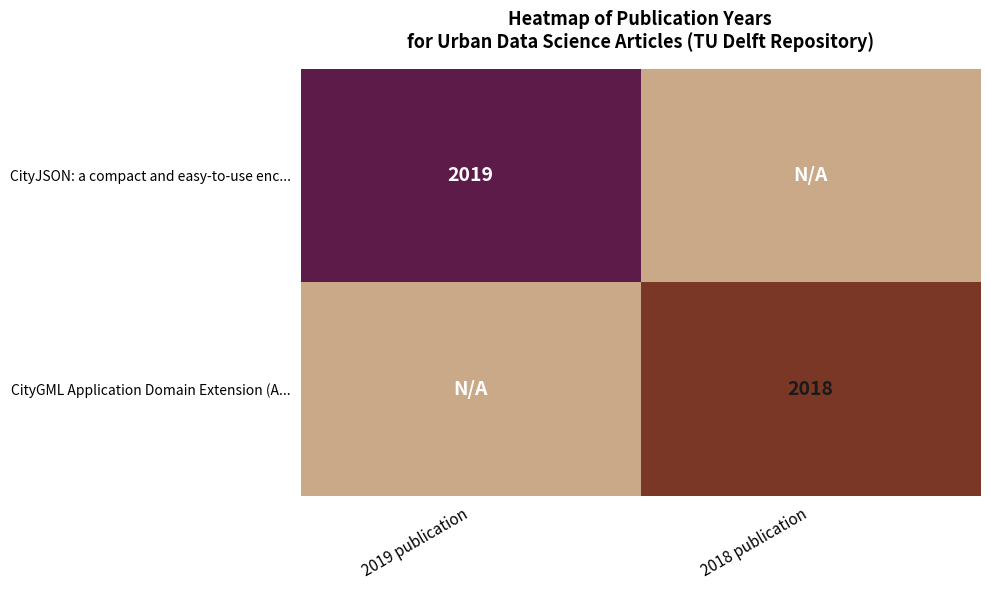

Which category has the lowest value across all series?

2018 publication